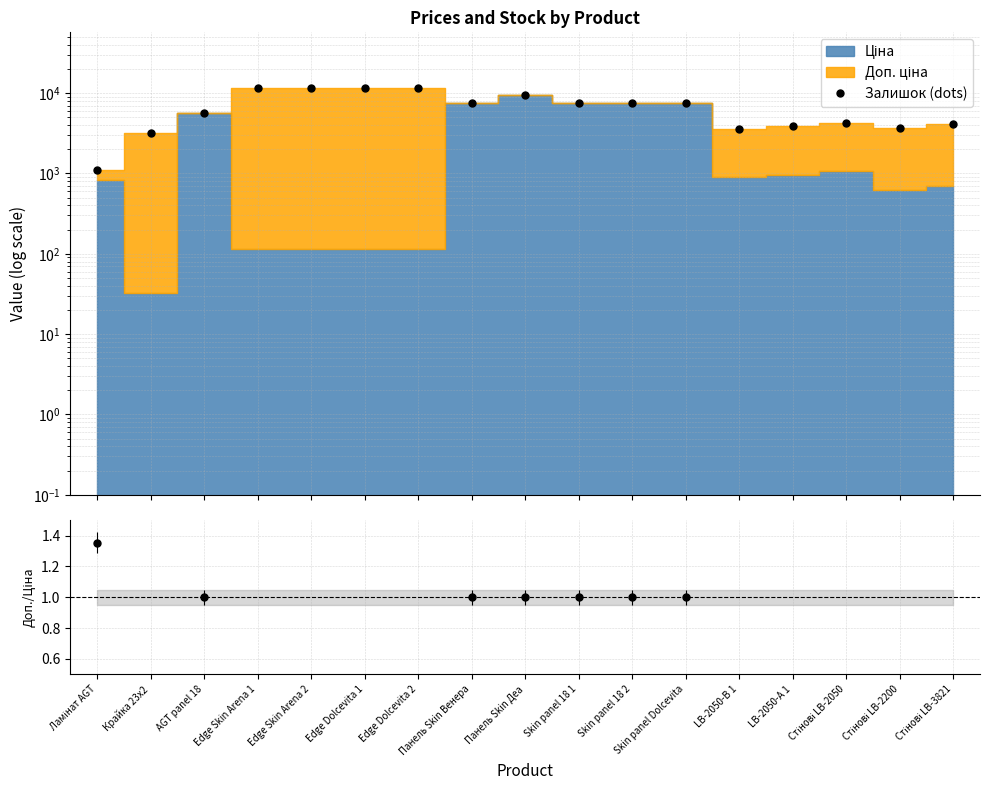

True or false: Залишок (dots) and Доп./Ціна cross at least once.

False